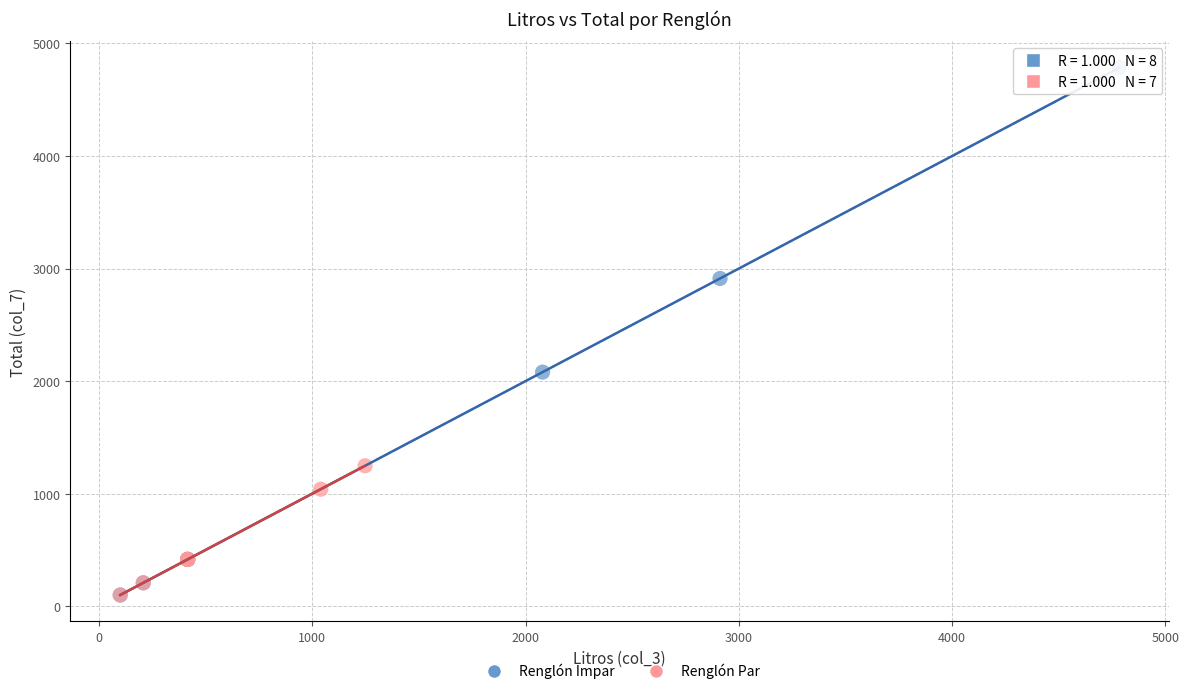

Which series has the widest spread of Y values?

Renglón Impar